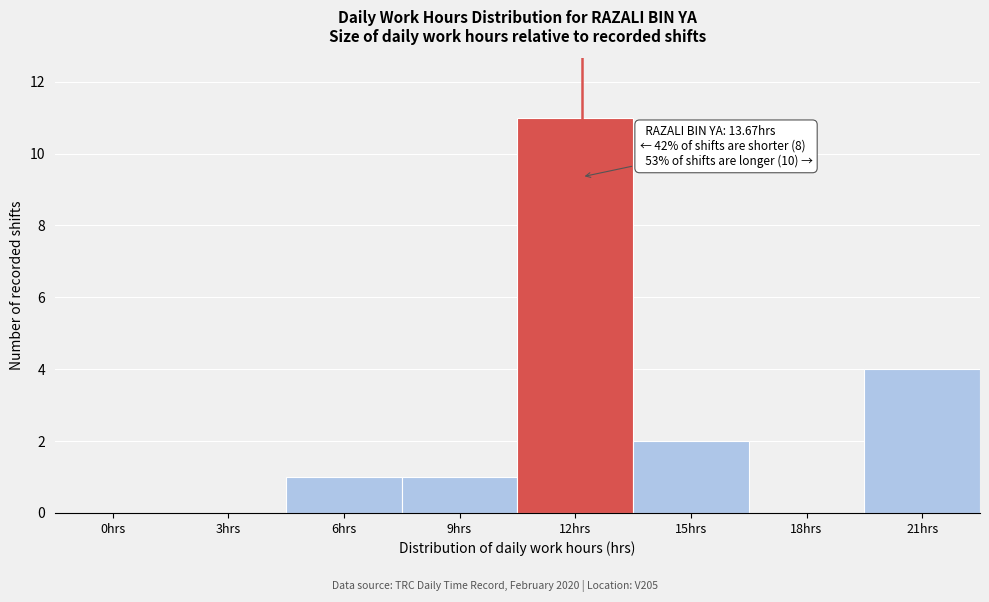

Reading right to left, what are all the values shown in this chart?

21hrs=4	18hrs=0	15hrs=2	12hrs=11	9hrs=1	6hrs=1	3hrs=0	0hrs=0